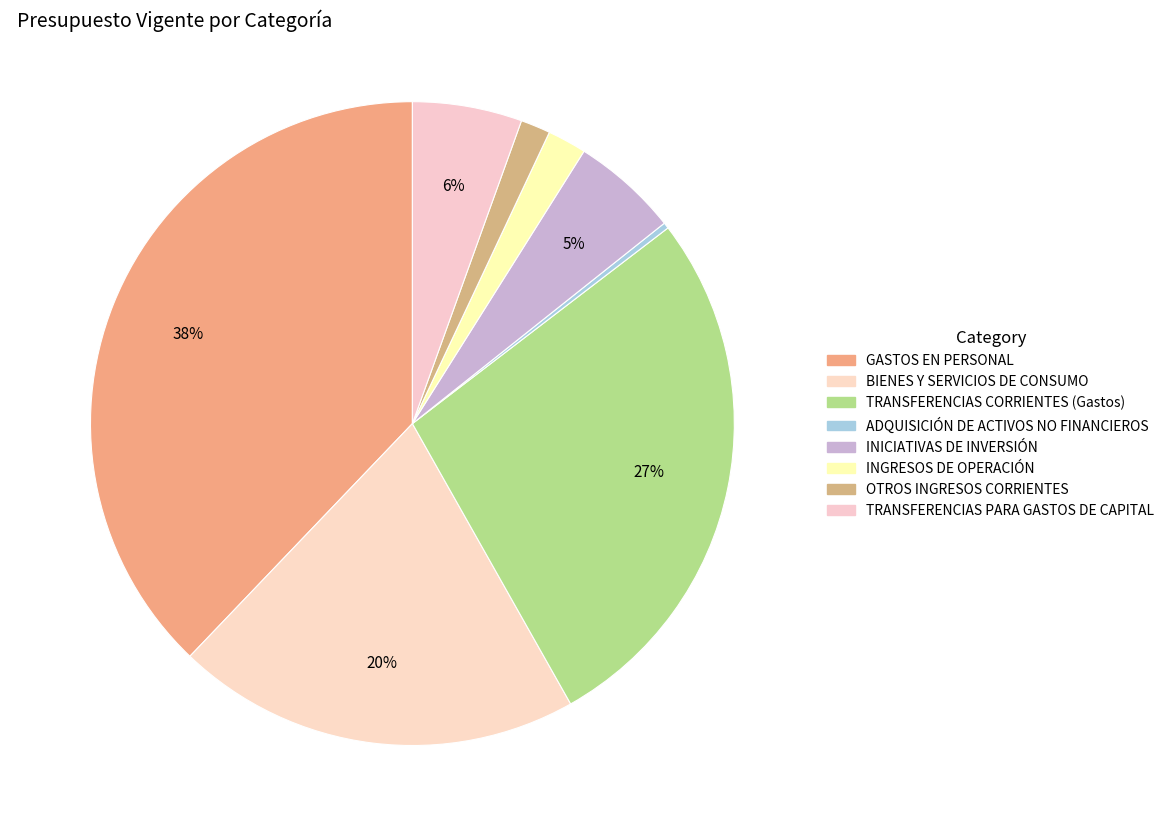

What is the ratio of the value at TRANSFERENCIAS PARA GASTOS DE CAPITAL to the value at BIENES Y SERVICIOS DE CONSUMO?

0.3